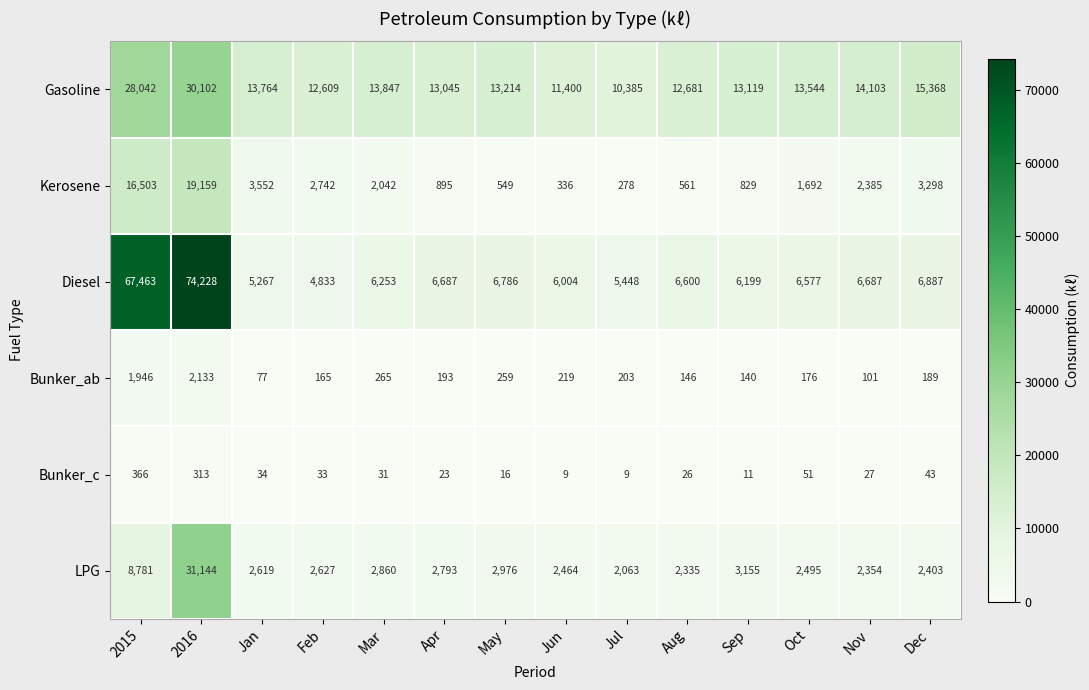

Is it true that Kerosene equals 10565 at 2015?

False